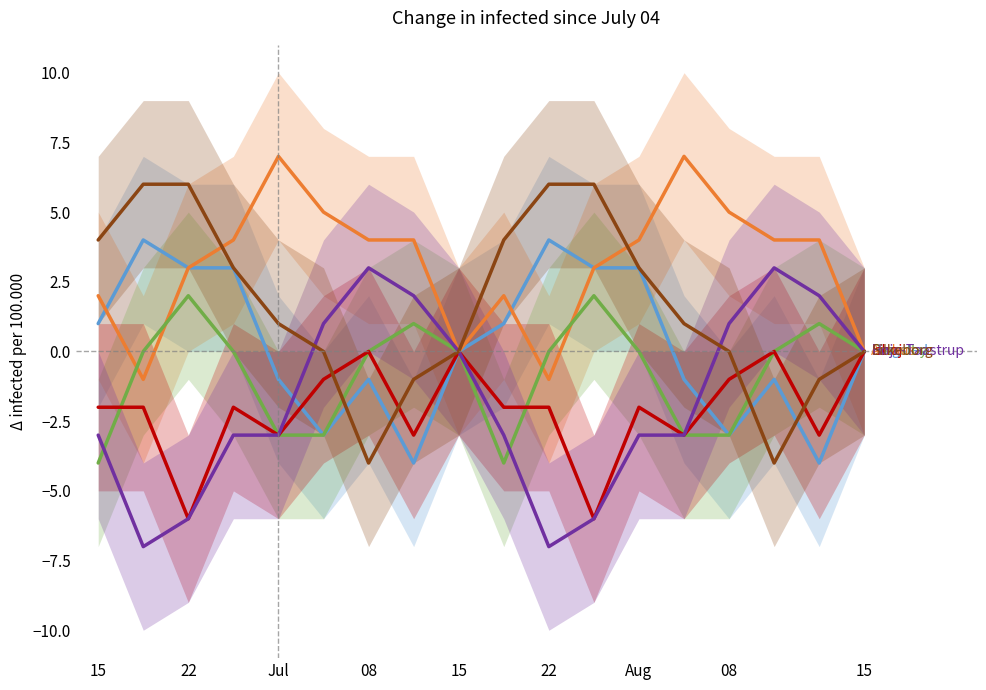

What is the spread (max minus min) of values at 22?

13